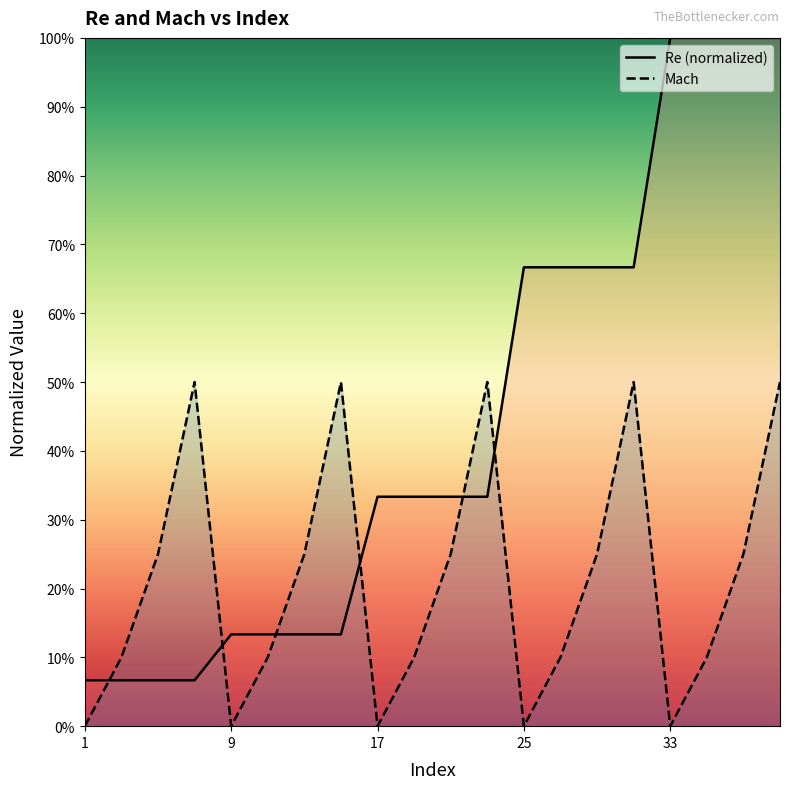

What is the approximate value of Mach at 5?

0.2